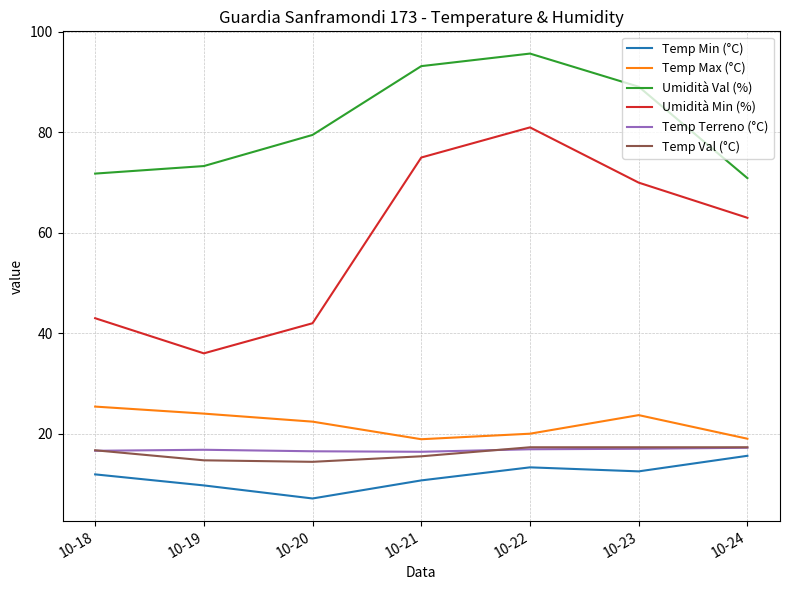

Which series has the largest total across all categories?

Umidità Val (%)